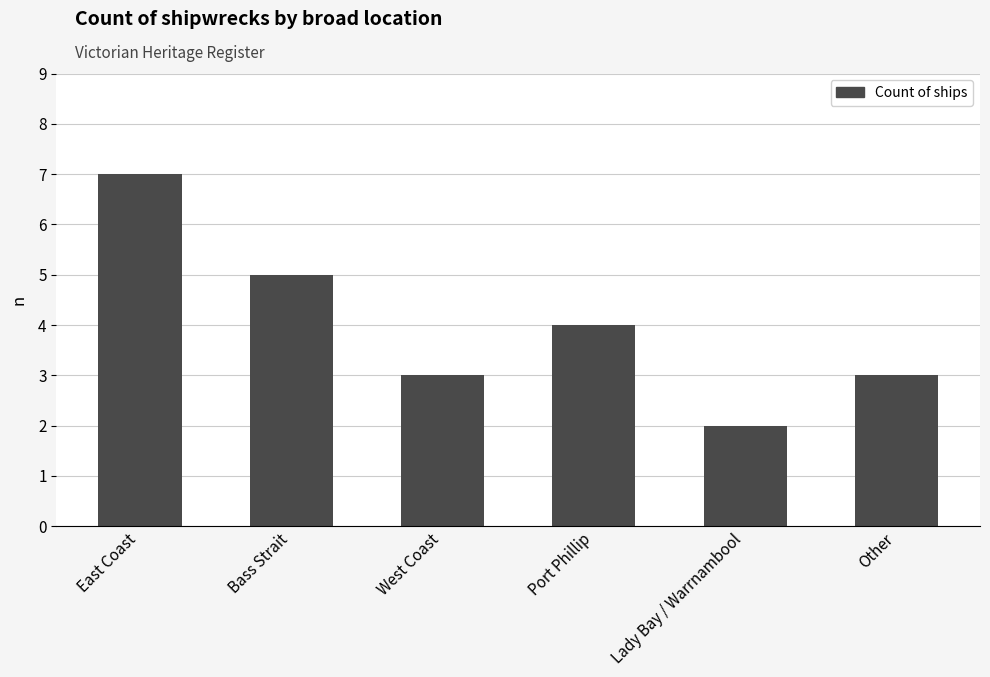

True or false: the data shows 2 at East Coast.

False